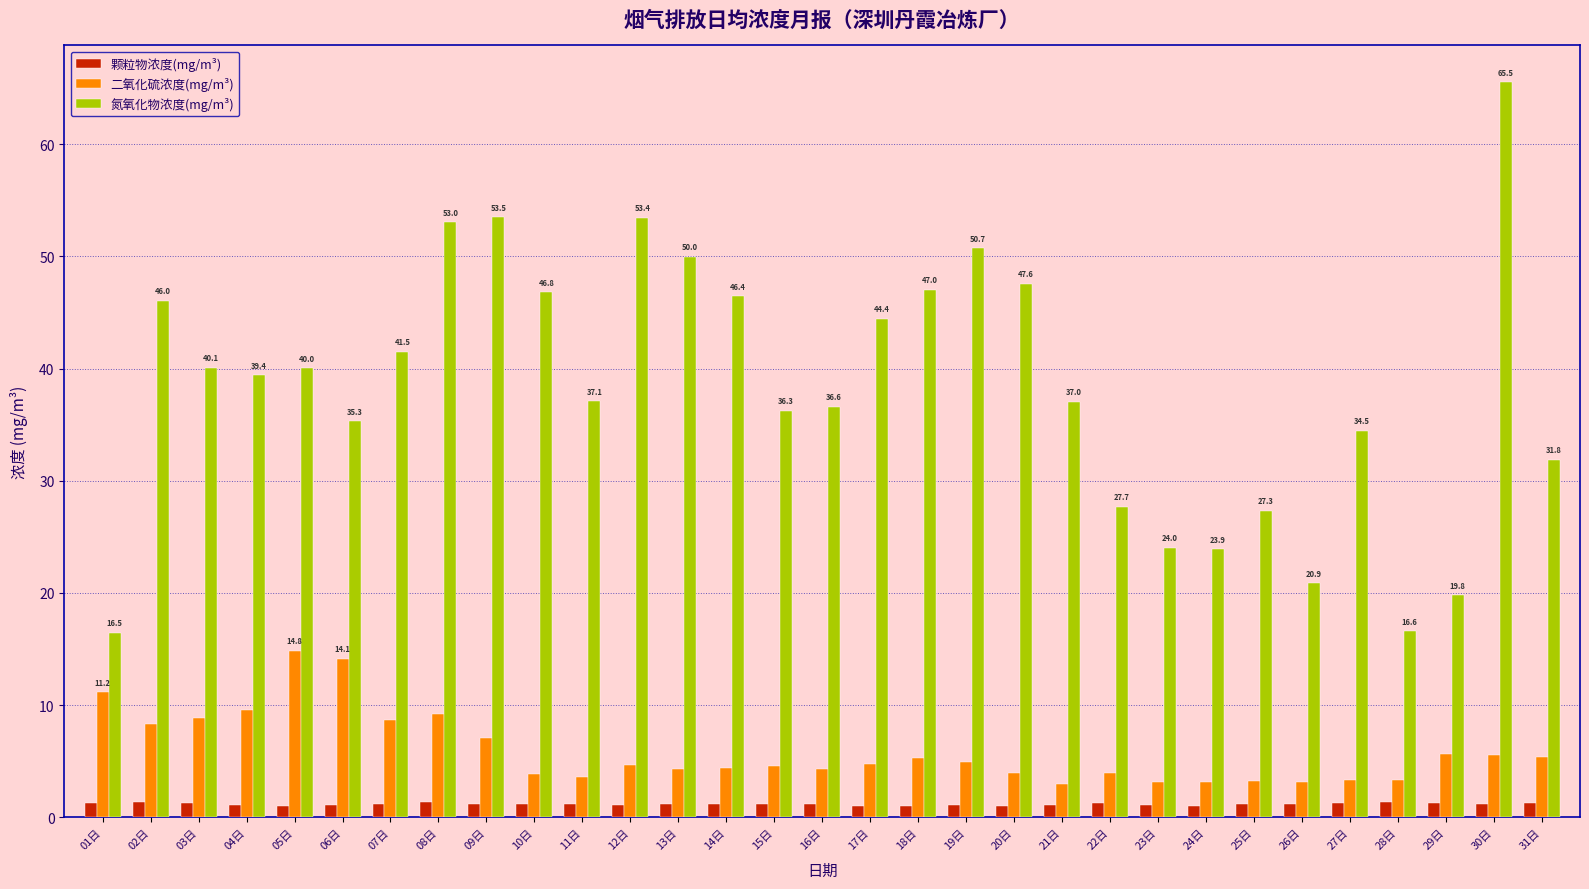

What is the lowest value of the 颗粒物浓度(mg/m³) series?

1.0